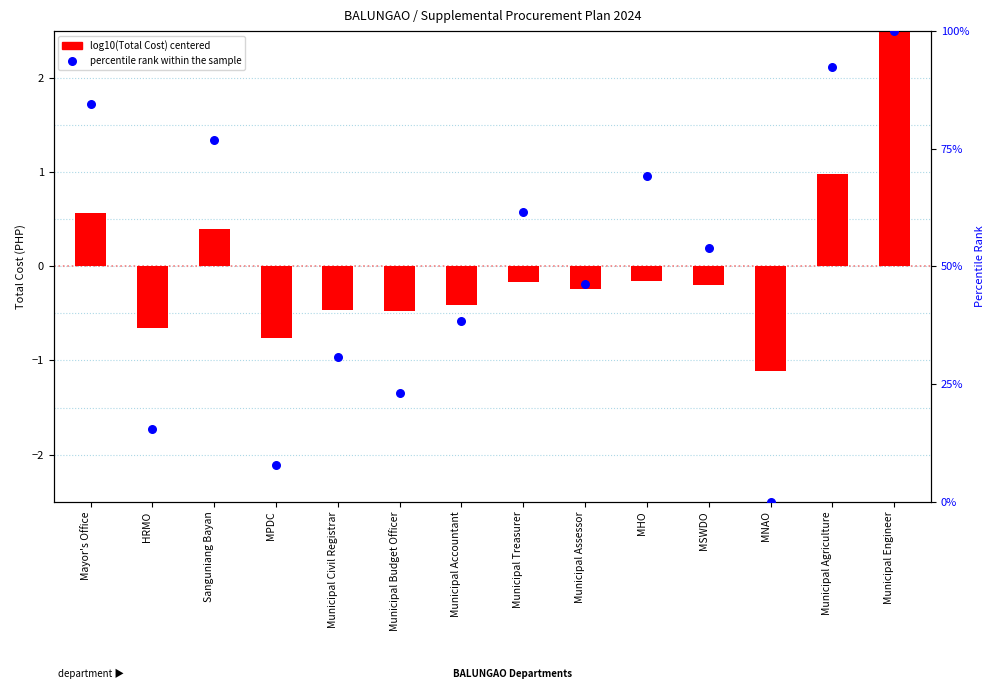

What are all the series names shown in the legend?

log10(Total Cost) centered, percentile rank within the sample